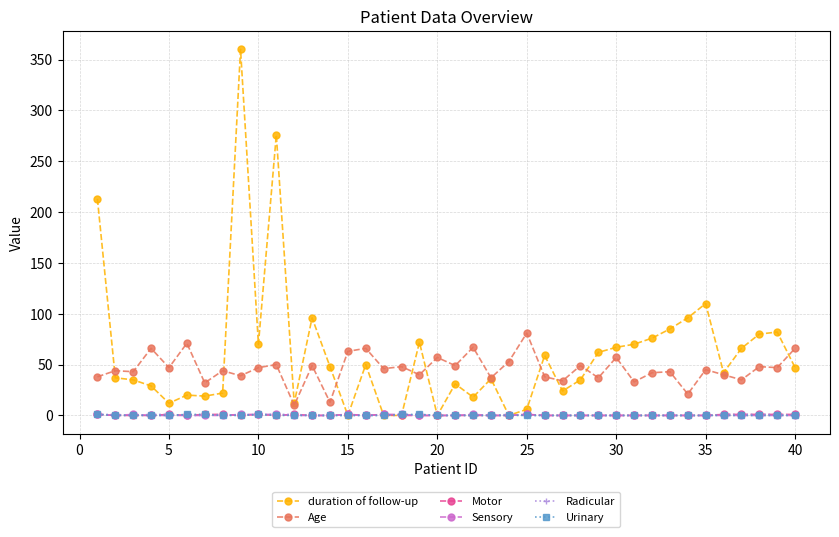

Which series has the widest spread of values?

duration of follow-up